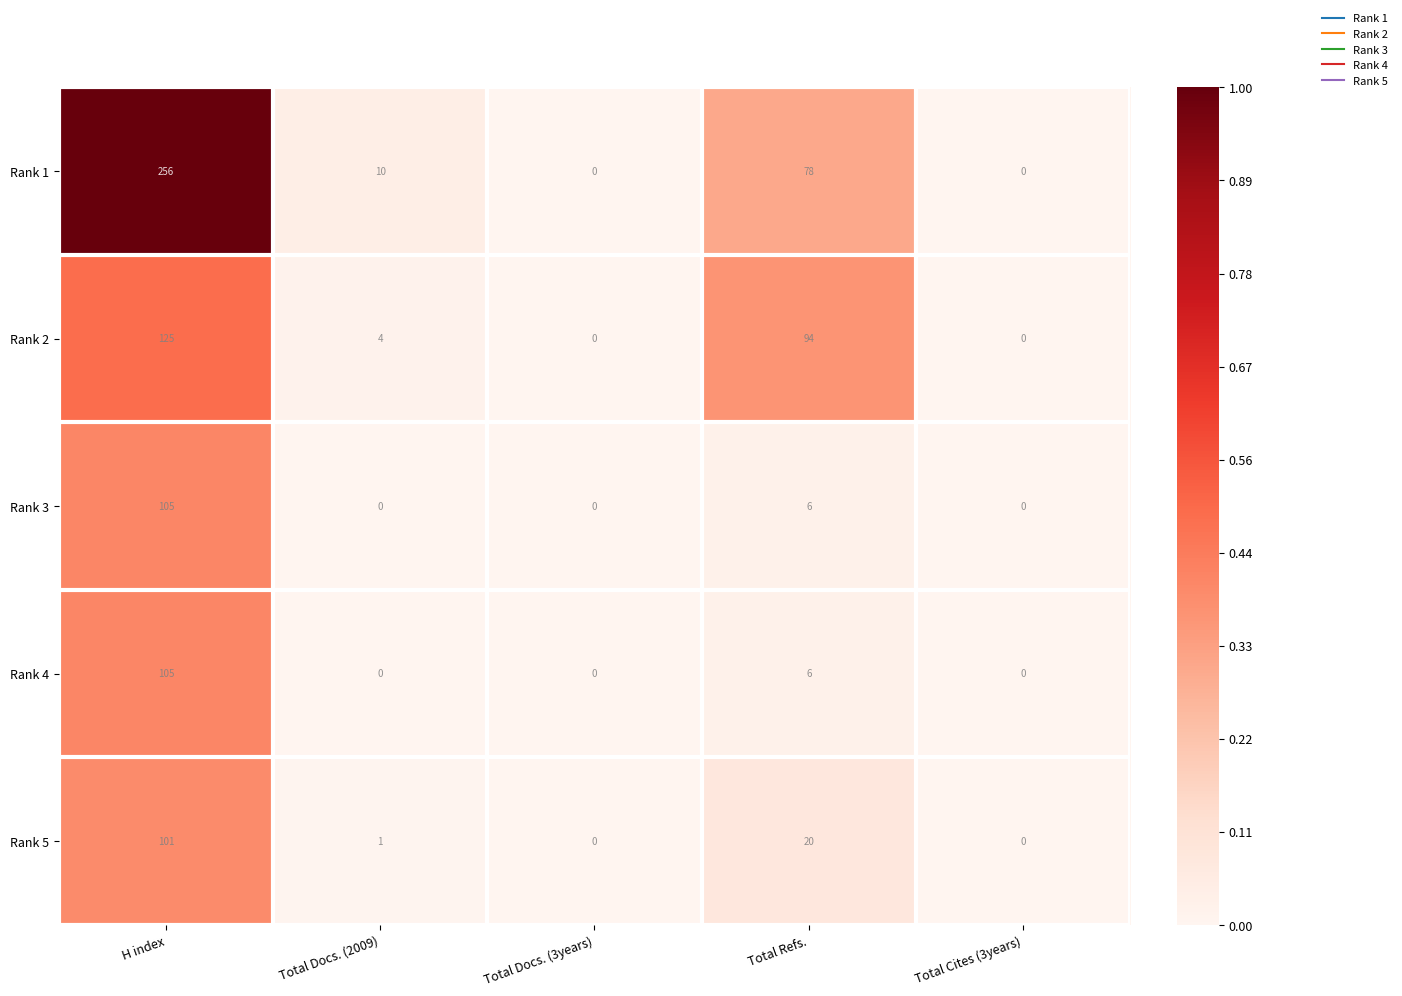

True or false: Rank 1 has a value of 33 at Total Refs..

False